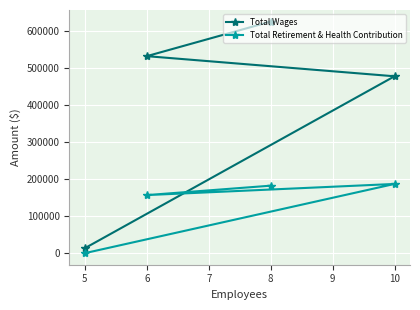

What is the difference between the maximum and minimum values in the Total Wages series?

612917